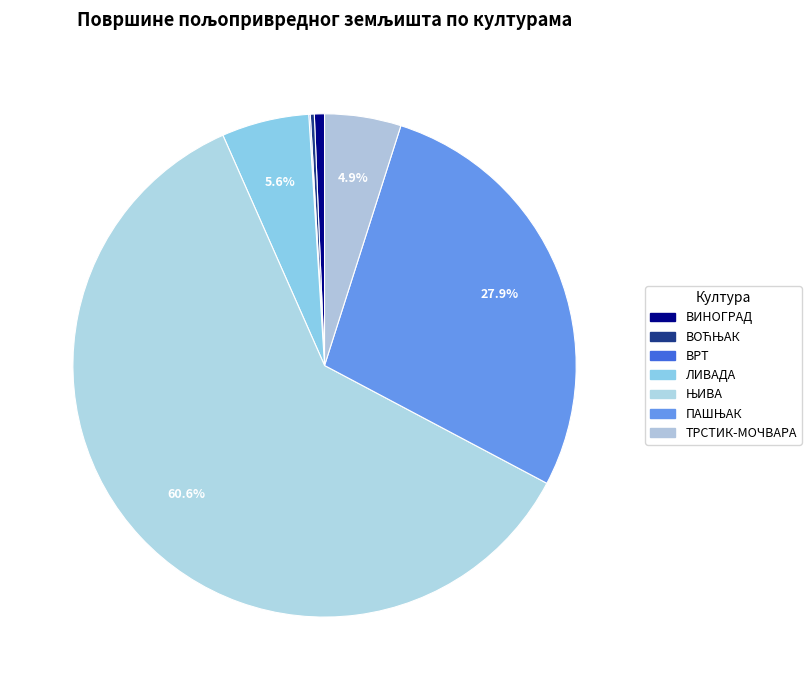

What percentage is NOT represented by ПАШЊАК?

72.1%